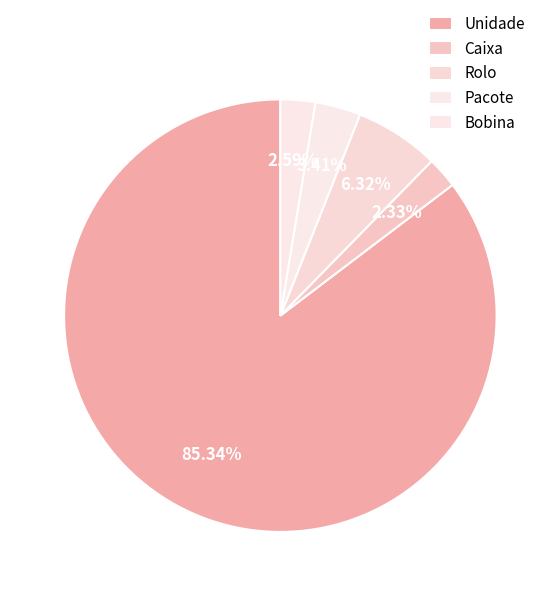

To the nearest percent, what is the difference between the largest and smallest slice percentages?

83%